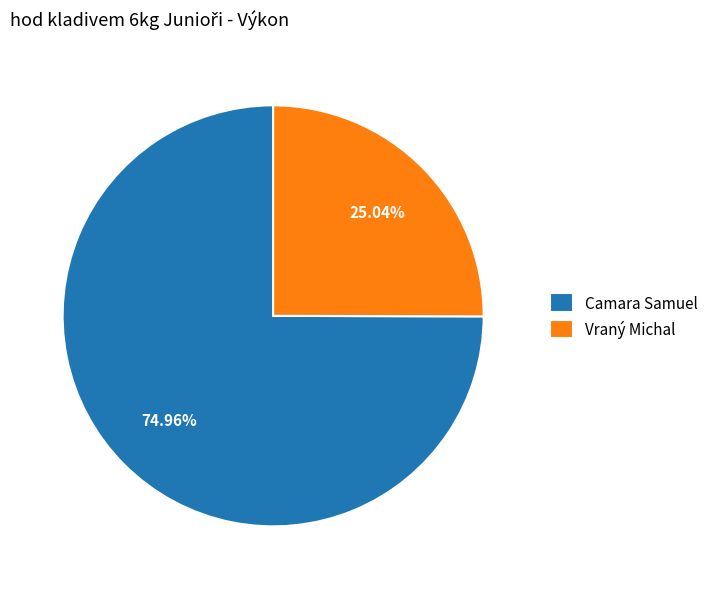

True or false: Camara Samuel accounts for 75% of the total.

True